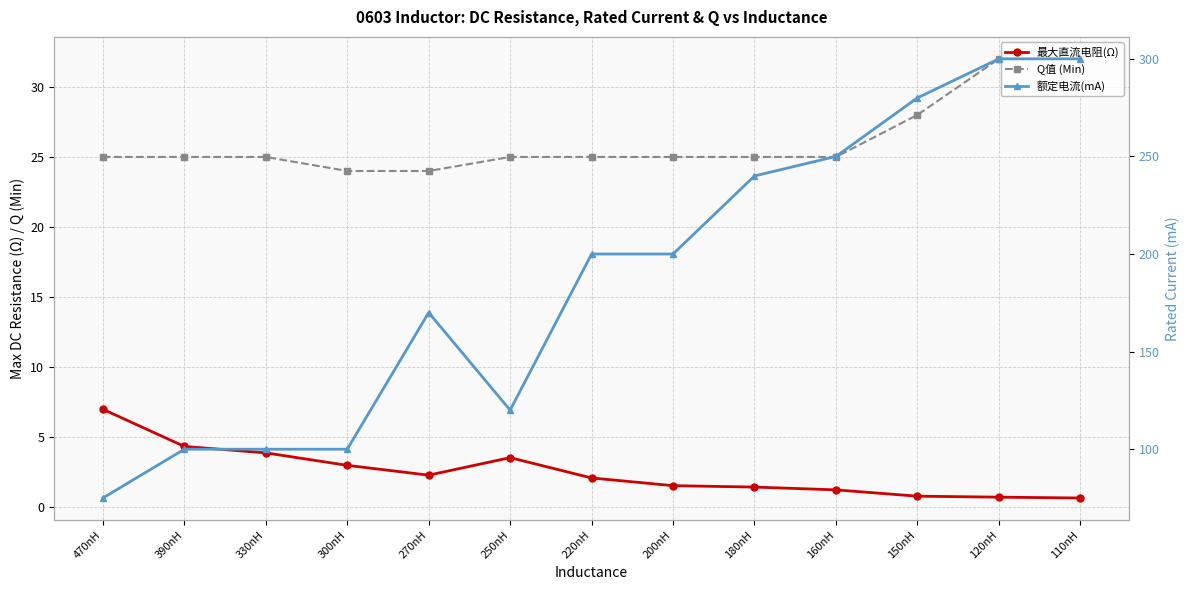

How many data points in 额定电流(mA) are less than 200?

6